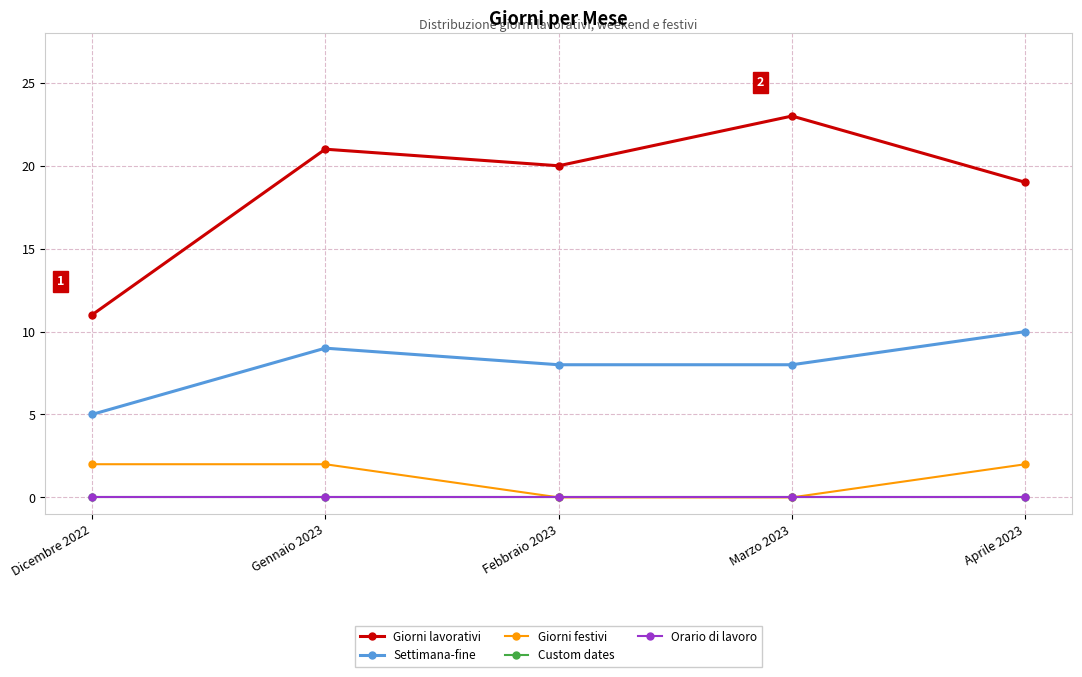

At which label does Settimana-fine first exceed 8?

Gennaio 2023